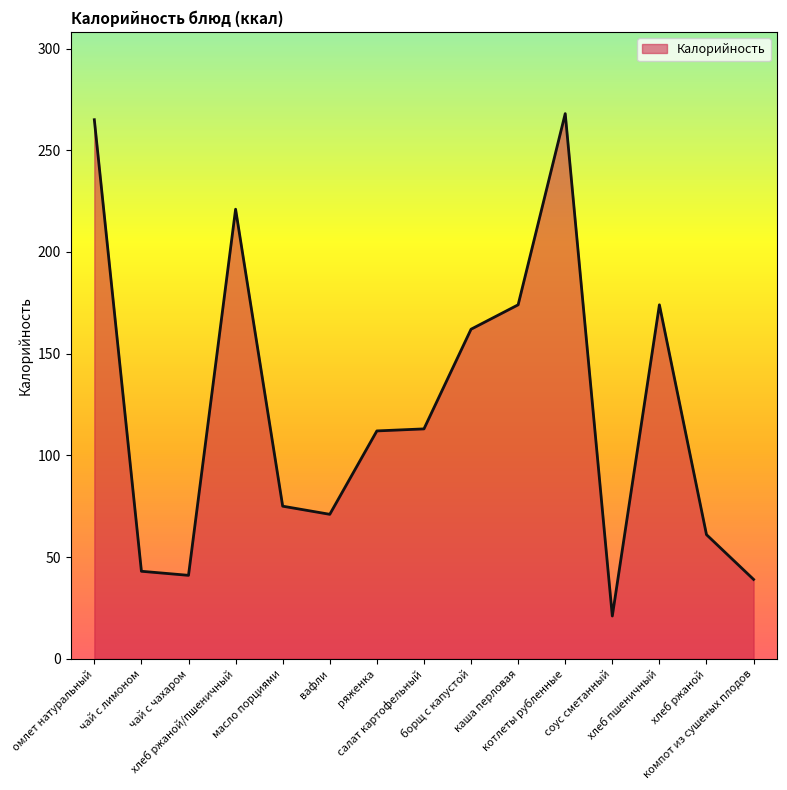

What is the maximum value shown in the chart?

268